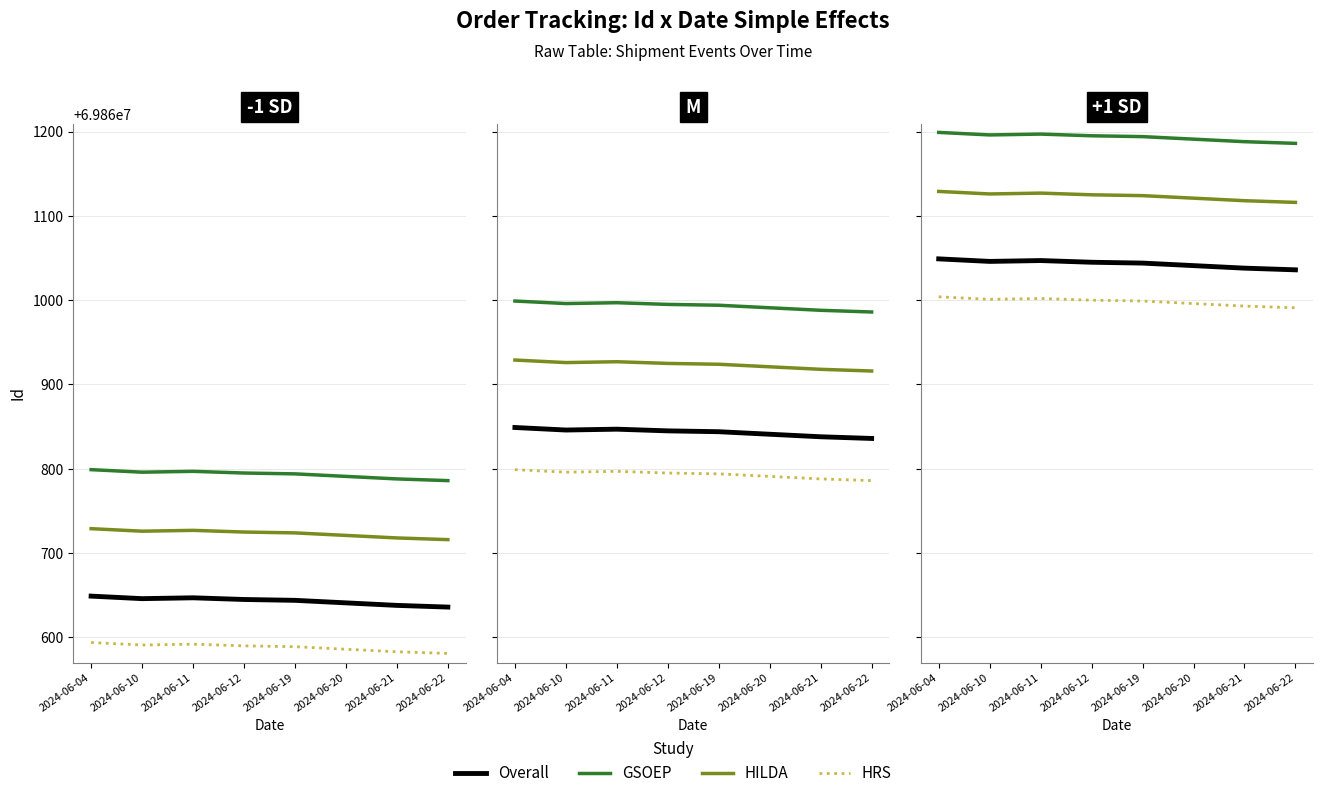

Between 2024-06-12 and 2024-06-10, which is larger?

2024-06-10